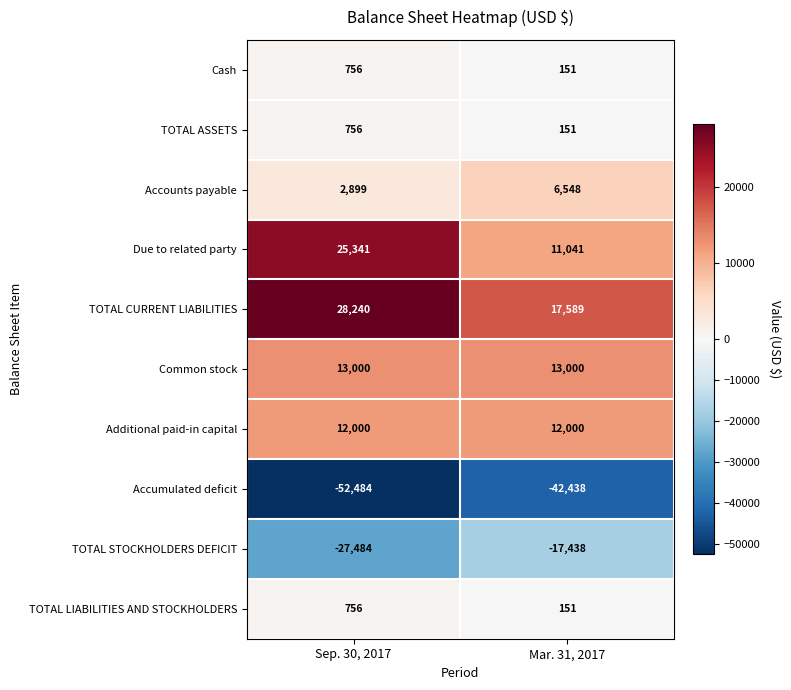

Which series has the widest spread of values?

Due to related party